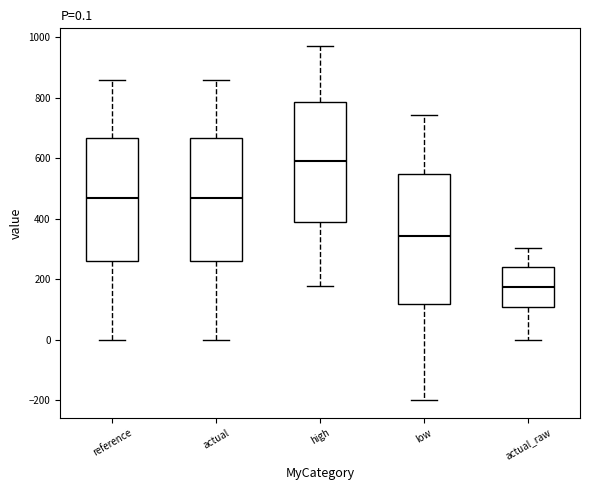

Which box is the tallest, from its lower edge to its upper edge?

low